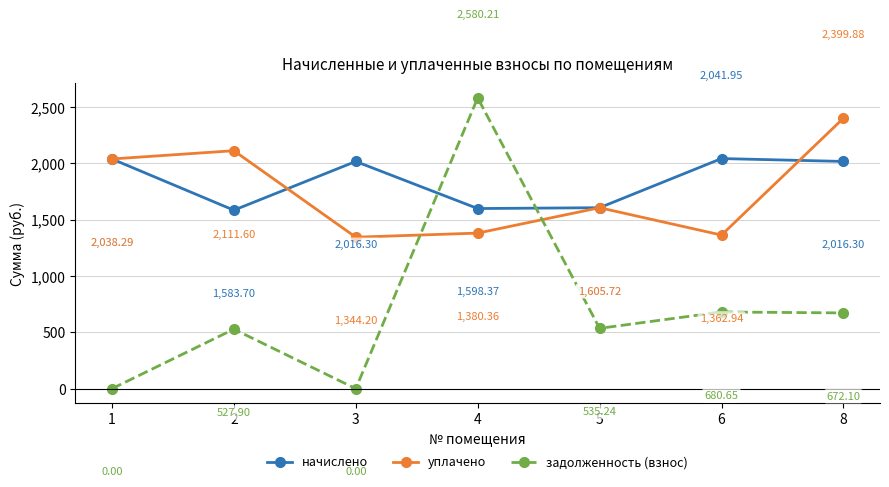

What is the sum of all начислено values?

12900.6